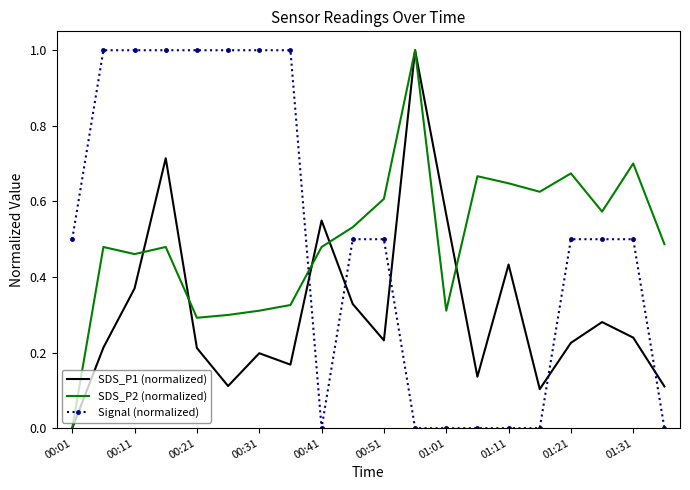

True or false: Signal (normalized) and SDS_P2 (normalized) cross at least once.

True